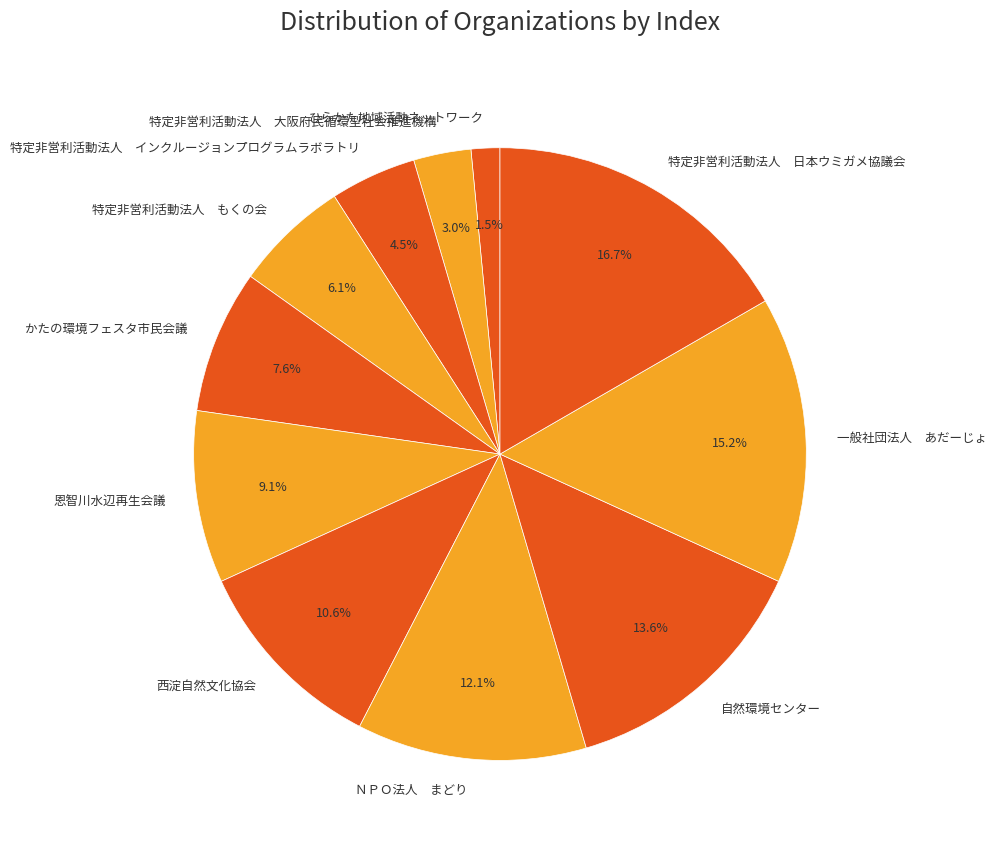

Is かたの環境フェスタ市民会議 the majority of the pie?

No